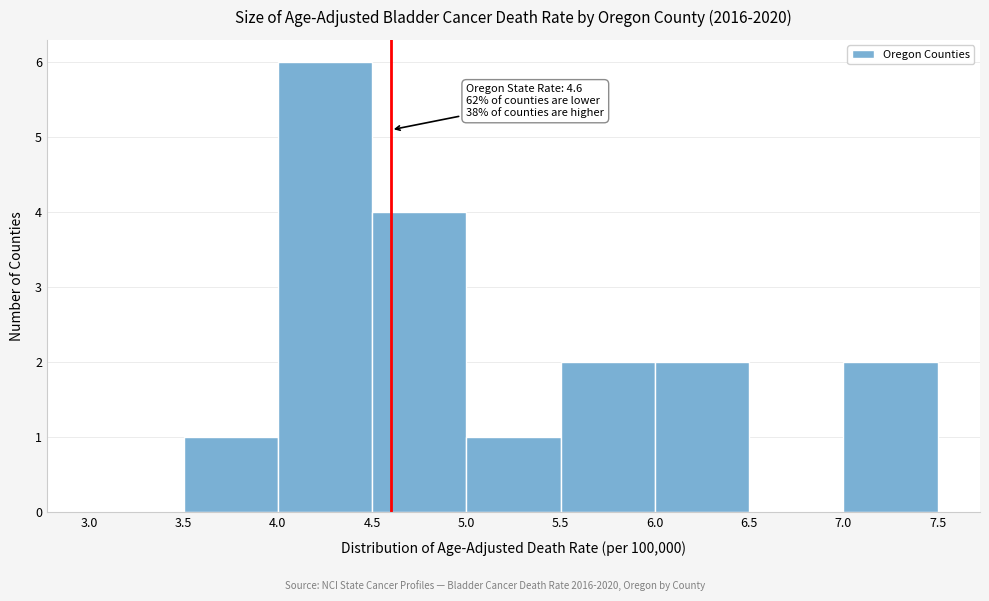

Which range on the x-axis has the tallest bar?

4.0 to 4.5